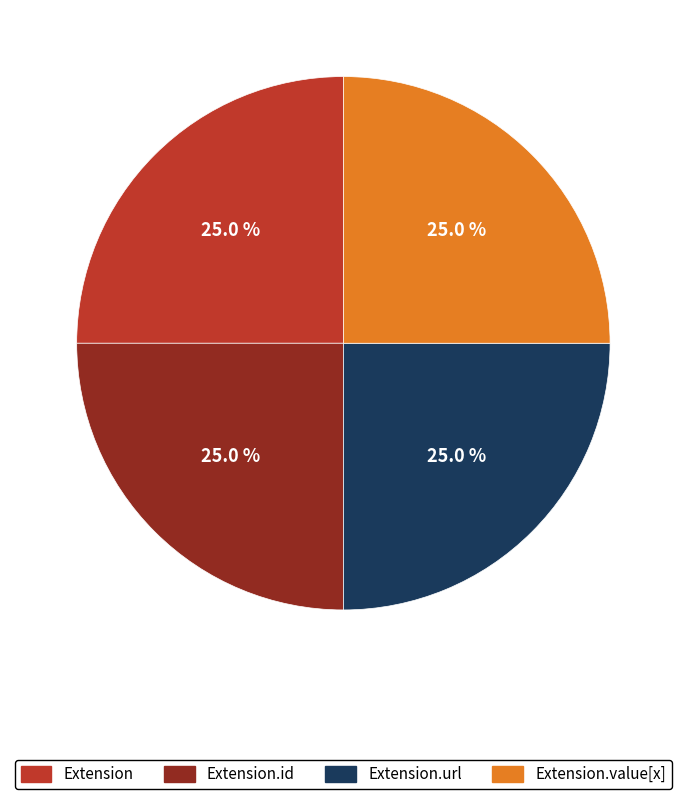

To the nearest percent, what is the average slice percentage?

25%